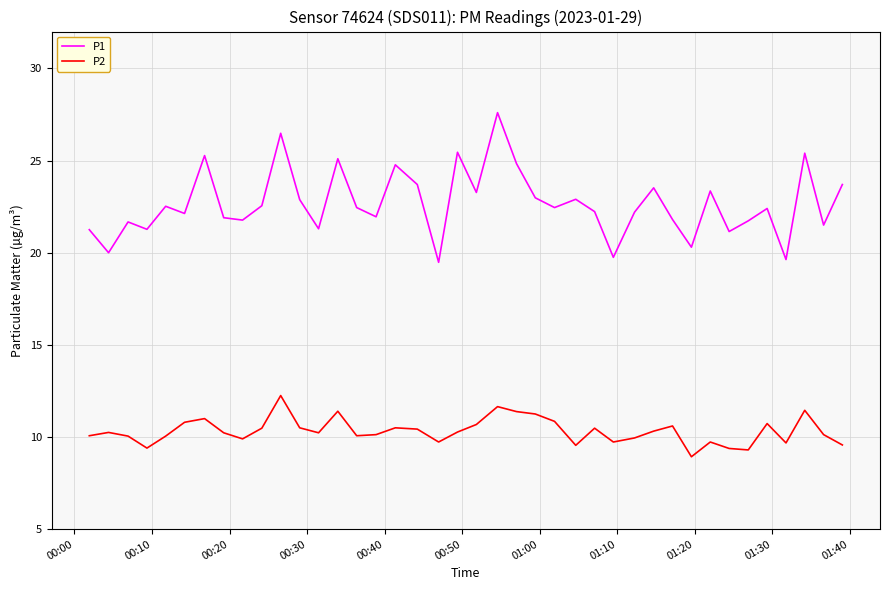

What is the minimum value for P2?

8.9